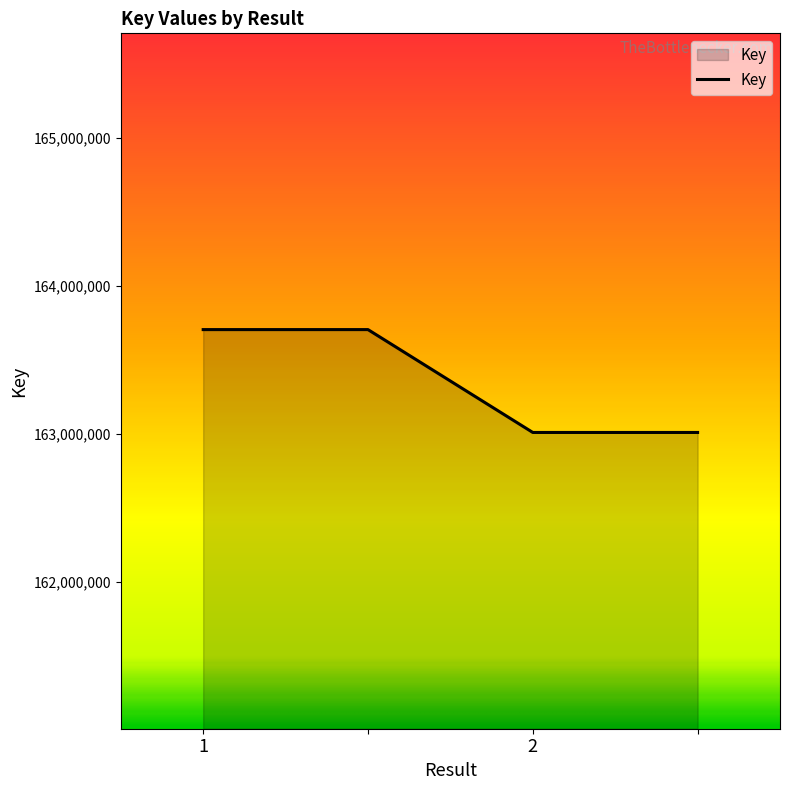

What is the minimum value shown in the chart?

163010793